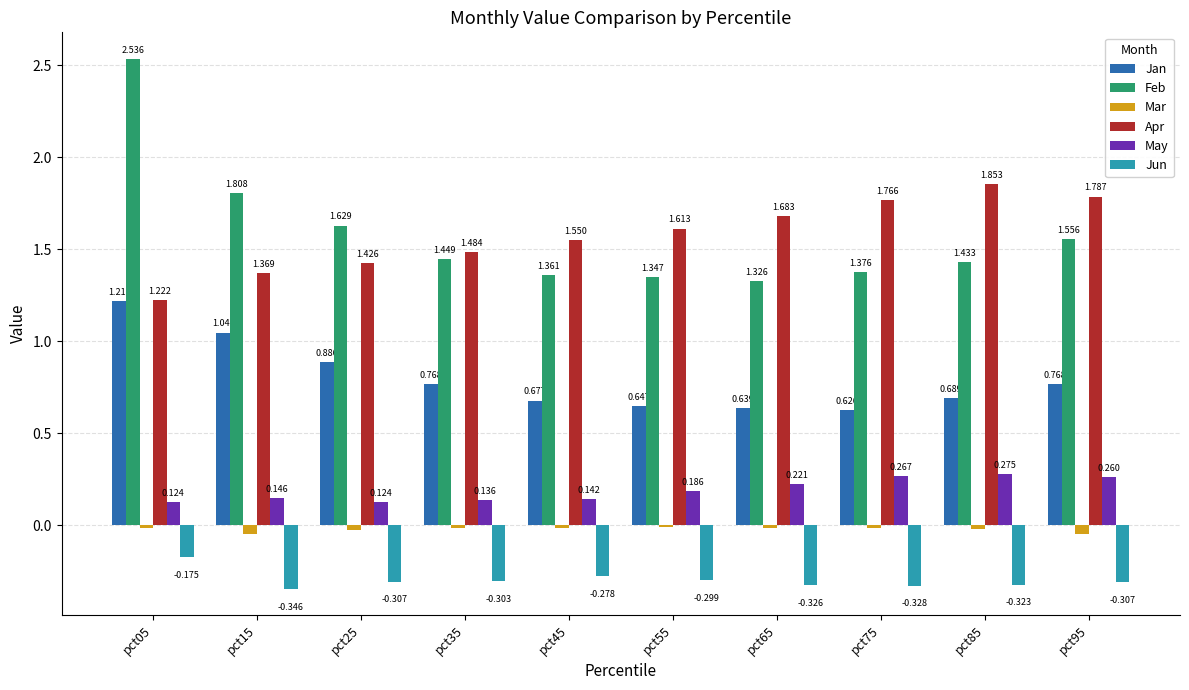

Count the number of data series in this chart.

6